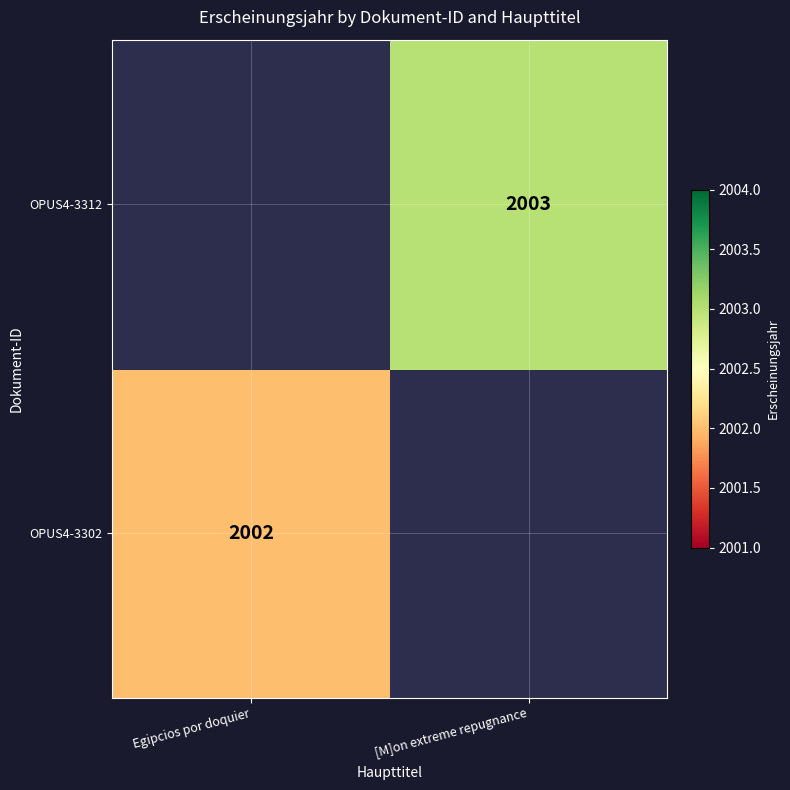

The OPUS4-3302 series shows 2002 at Egipcios por doquier. True or false?

True